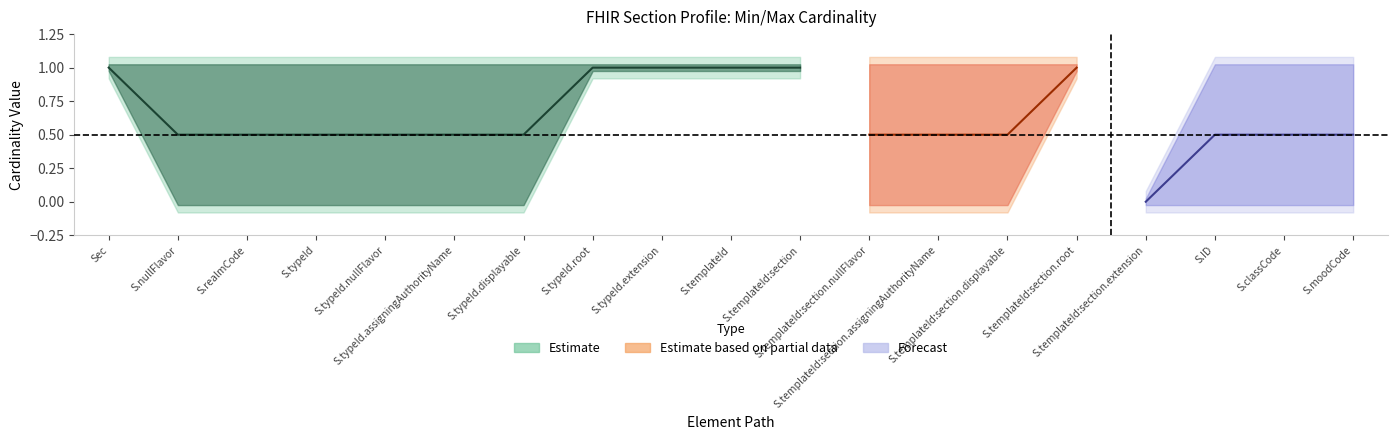

True or false: min_val and max_val intersect in this chart.

False